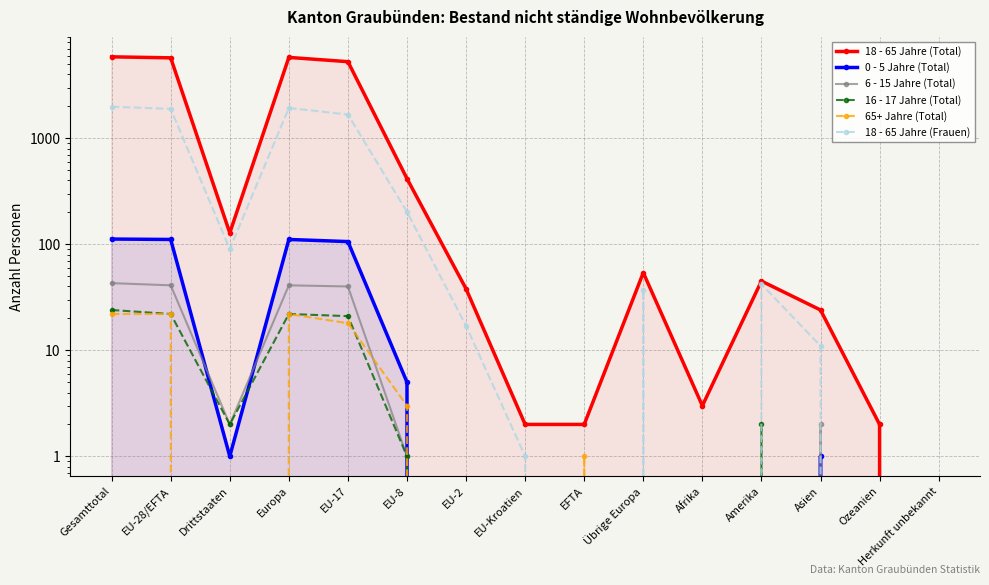

Which series has the largest total across all categories?

18 - 65 Jahre (Total)